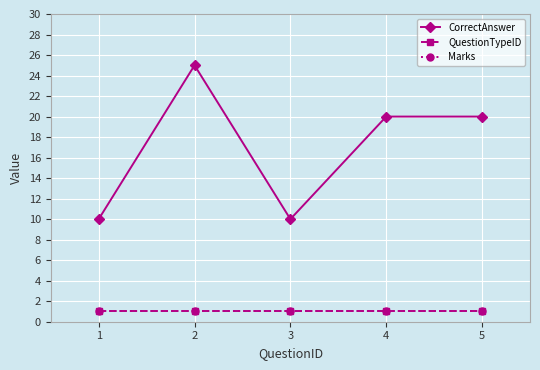

What is the value of the CorrectAnswer point at the 2nd from the left?

25